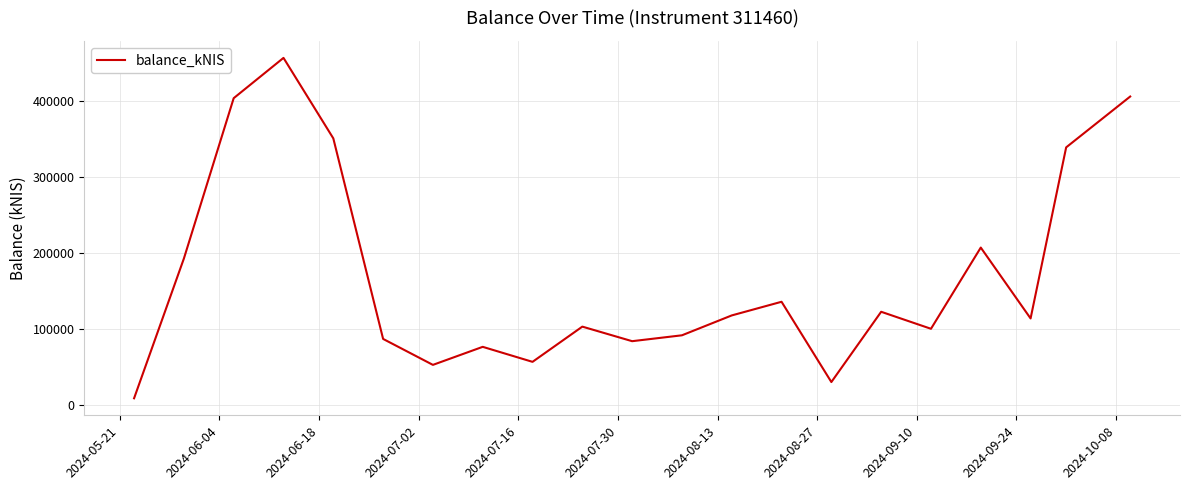

What is the difference between the maximum and minimum values?

447159.3